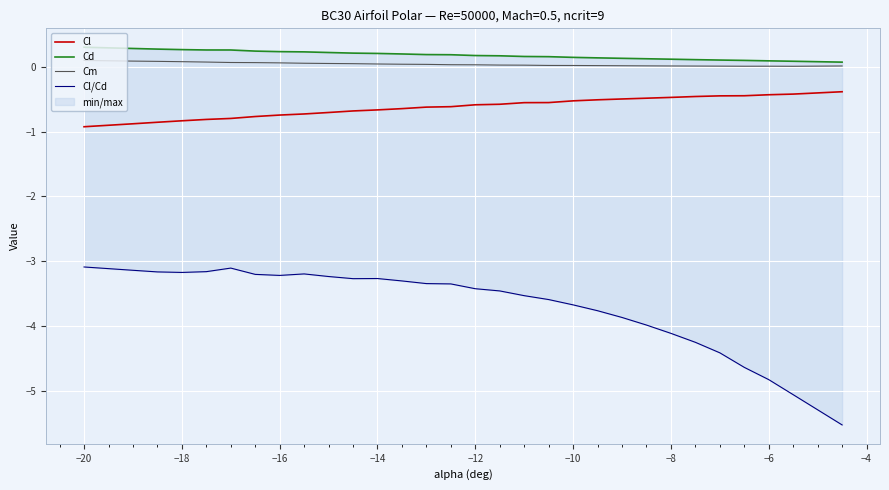

The Cl series shows -0.4 at −6. True or false?

True